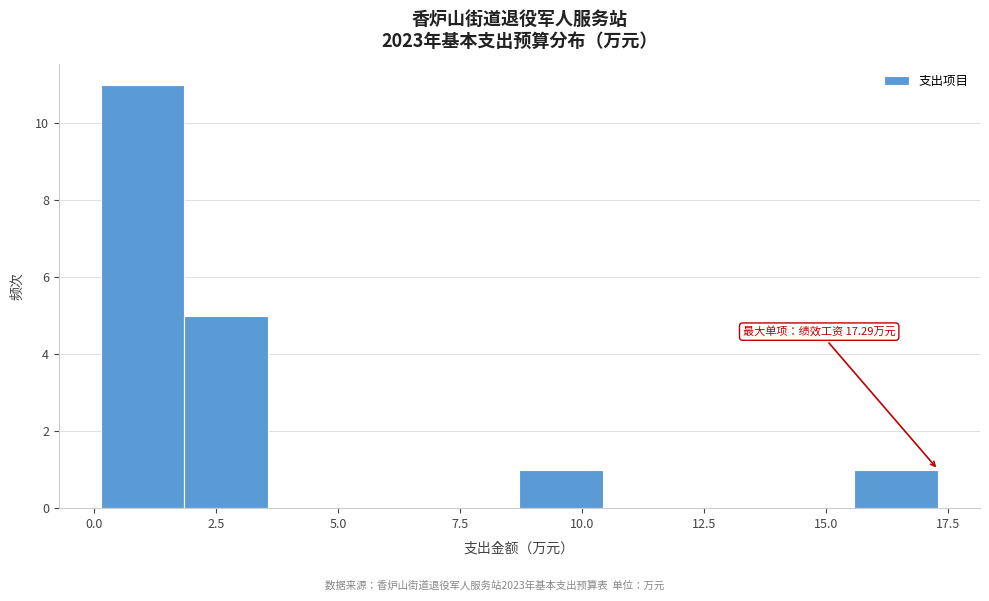

Read against the x-axis, roughly where is the centre of the tallest bar?

1.0